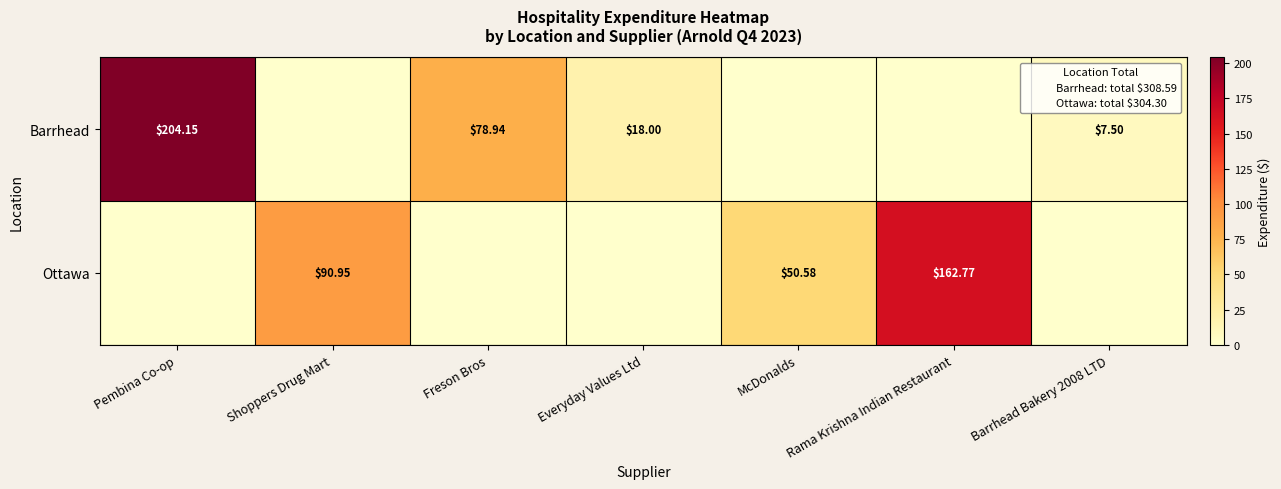

Count the number of data series in this chart.

2